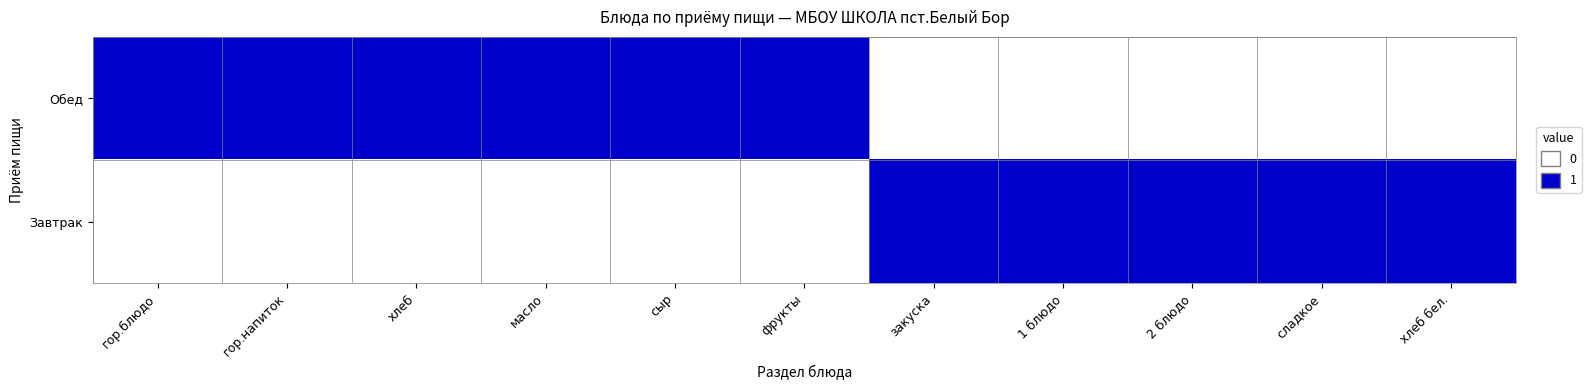

Reading left to right, transcribe all the data shown in this chart.

Обед: гор.блюдо=1	гор.напиток=1	хлеб=1	масло=1	сыр=1	фрукты=1	закуска=0	1 блюдо=0	2 блюдо=0	сладкое=0	хлеб бел.=0
Завтрак: гор.блюдо=0	гор.напиток=0	хлеб=0	масло=0	сыр=0	фрукты=0	закуска=1	1 блюдо=1	2 блюдо=1	сладкое=1	хлеб бел.=1